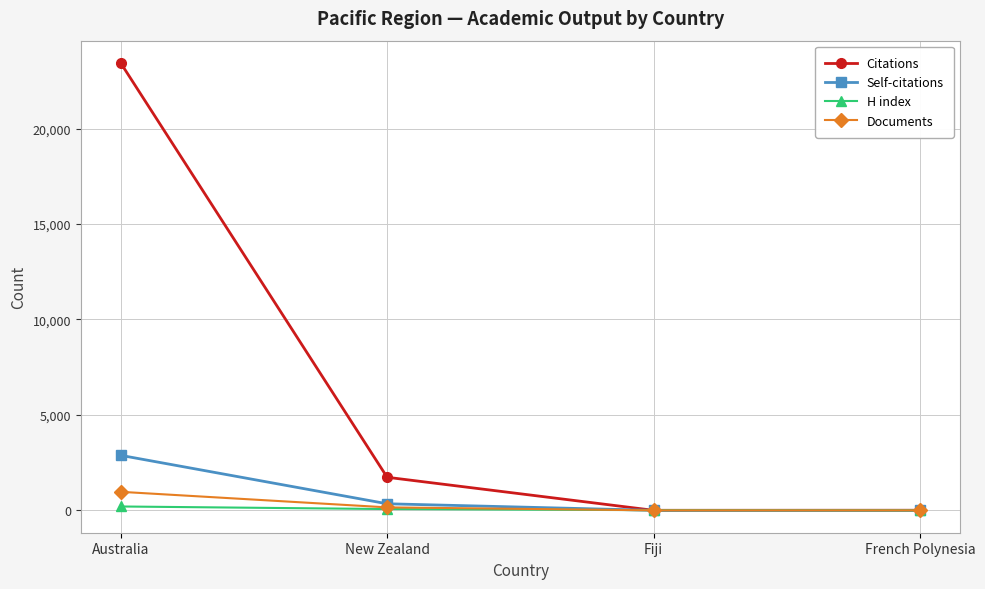

What are all the series names shown in the legend?

Citations, Self-citations, H index, Documents